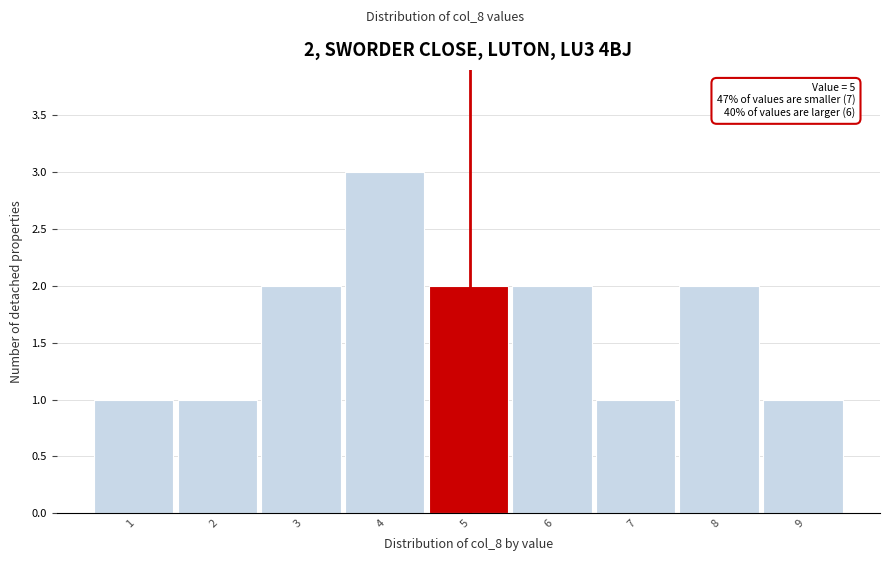

Reading left to right, extract all data points from this chart.

1	1	2	3	2	2	1	2	1